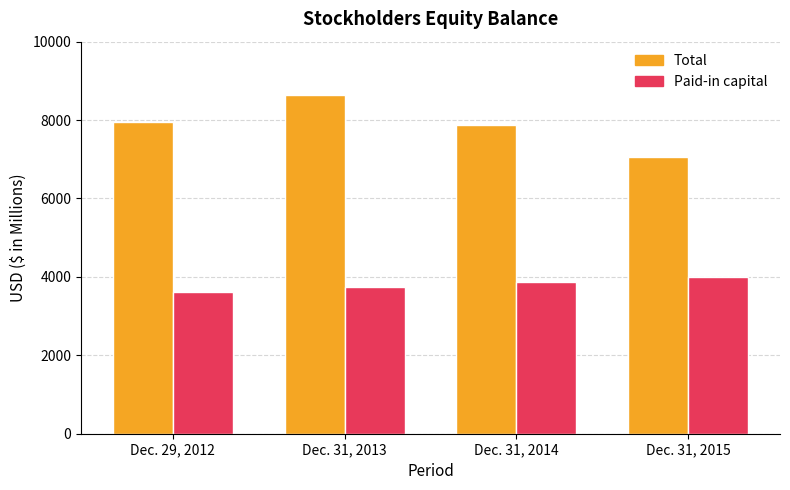

Which series changed the most between Dec. 31, 2013 and Dec. 31, 2014?

Total